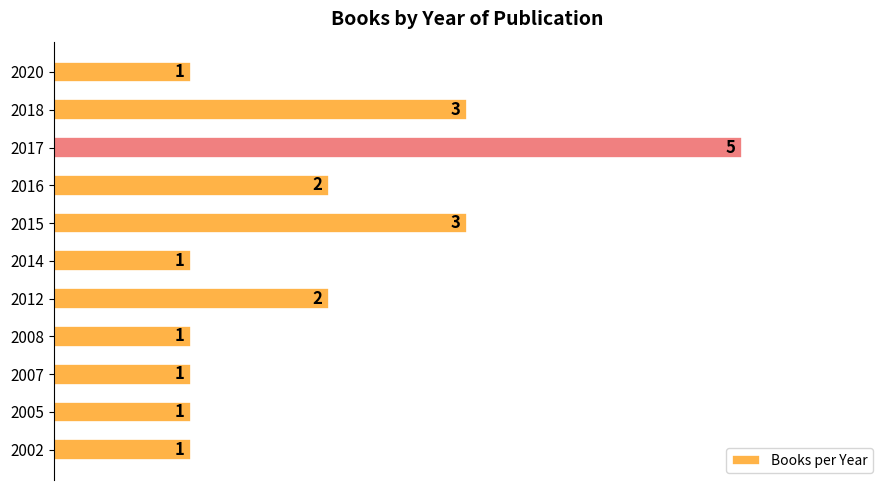

What is the change in value from 2014 to 2017?

+4